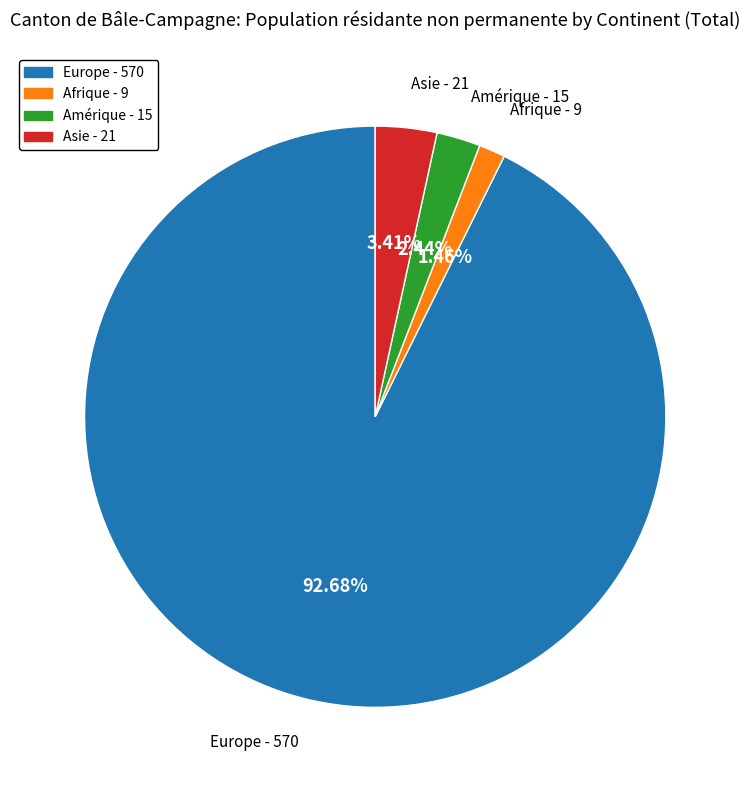

To the nearest percent, what is the difference between the largest and smallest slice percentages?

91%